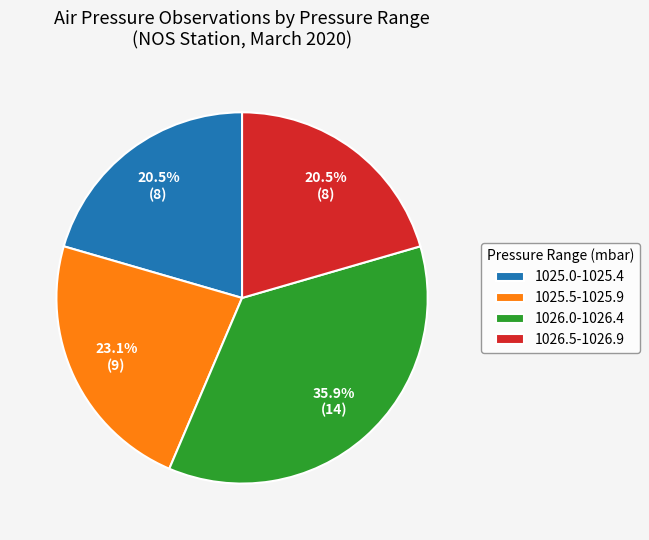

How many segments does this pie chart have?

4